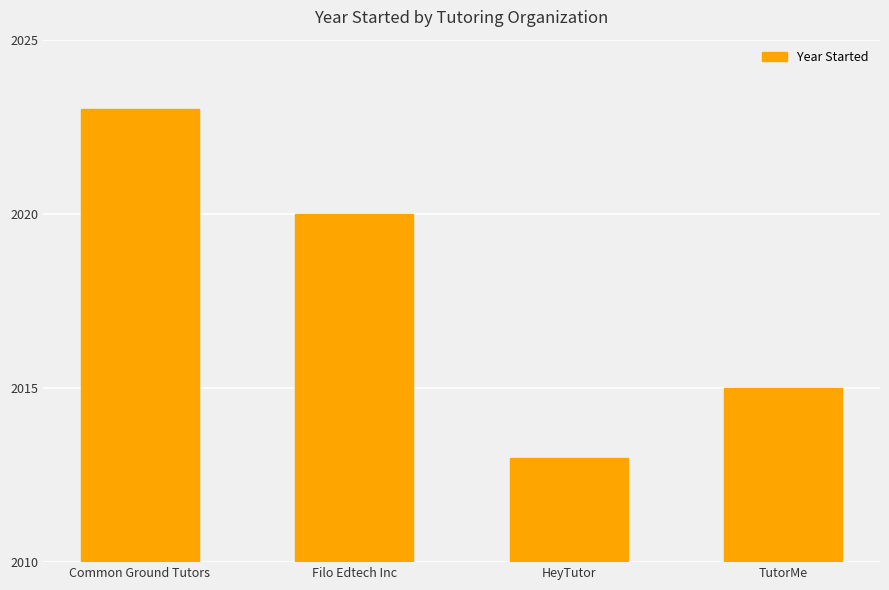

At which label does the data first exceed 2020?

Common Ground Tutors